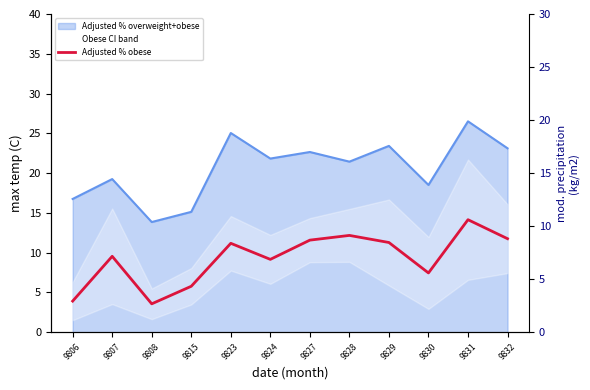

True or false: Obese upper CI has a value of 17.5 at 9830.

False